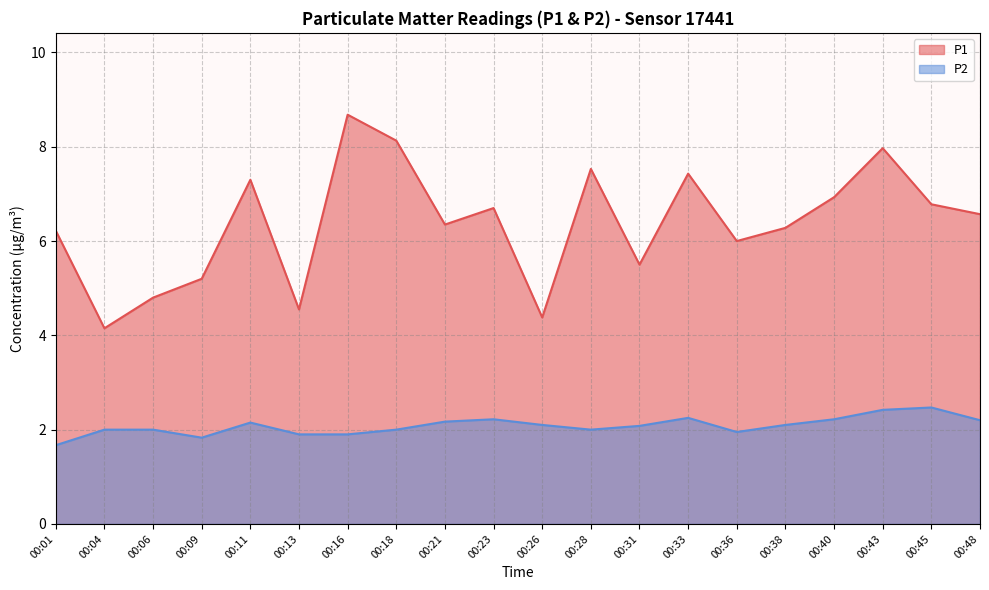

Reading left to right, transcribe all the data shown in this chart.

P1: 00:01=6.2	00:04=4.2	00:06=4.8	00:09=5.2	00:11=7.3	00:13=4.5	00:16=8.7	00:18=8.1	00:21=6.3	00:23=6.7	00:26=4.4	00:28=7.5	00:31=5.5	00:33=7.4	00:36=6.0	00:38=6.3	00:40=6.9	00:43=8.0	00:45=6.8	00:48=6.6
P2: 00:01=1.7	00:04=2.0	00:06=2.0	00:09=1.8	00:11=2.1	00:13=1.9	00:16=1.9	00:18=2.0	00:21=2.2	00:23=2.2	00:26=2.1	00:28=2.0	00:31=2.1	00:33=2.2	00:36=1.9	00:38=2.1	00:40=2.2	00:43=2.4	00:45=2.5	00:48=2.2